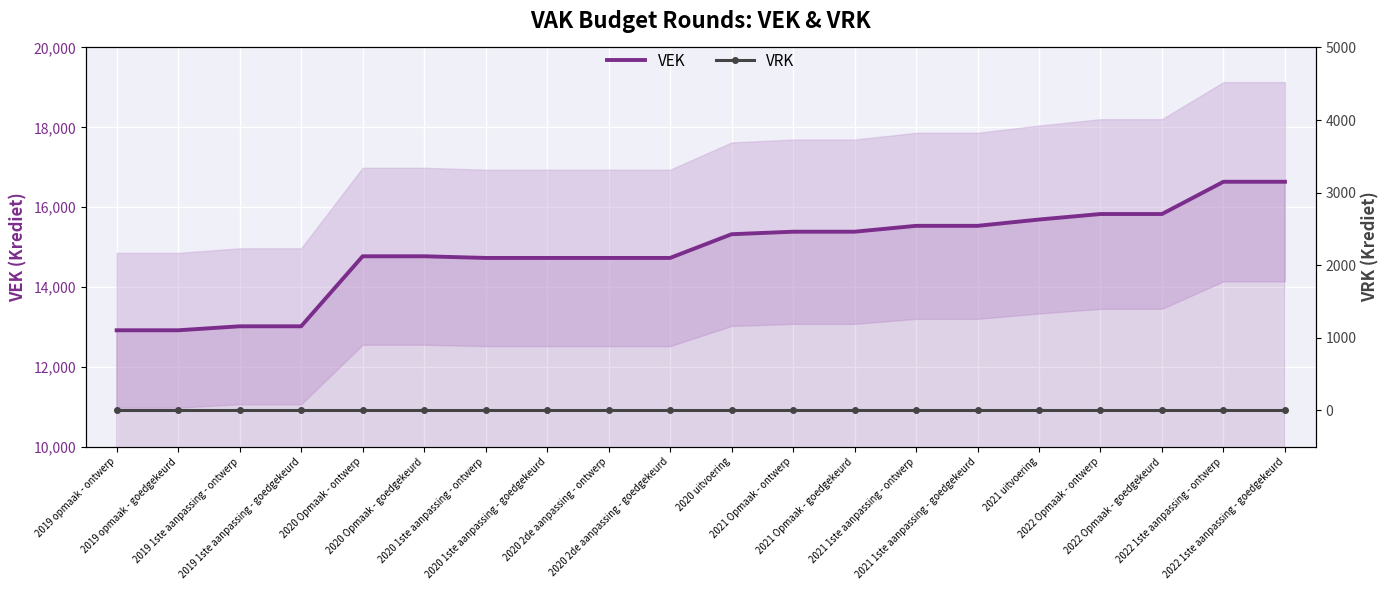

What position from the right is 2019 opmaak - ontwerp?

20